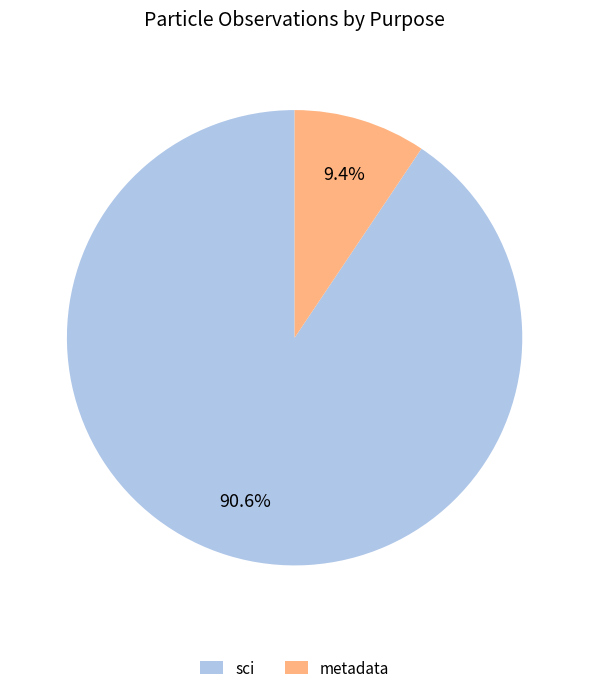

Is there any slice that represents more than half of the pie?

Yes